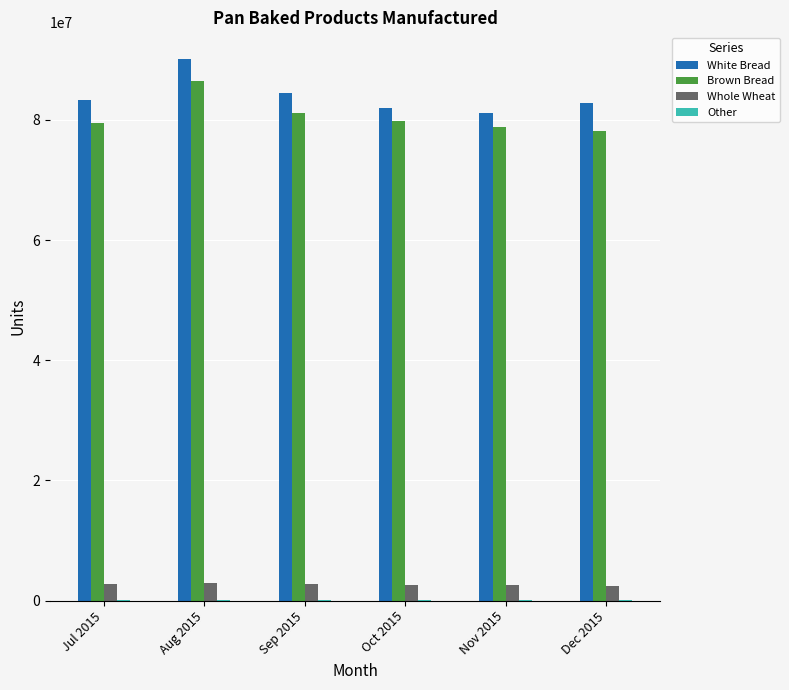

Is it true that White Bread equals 84546961 at Sep 2015?

True